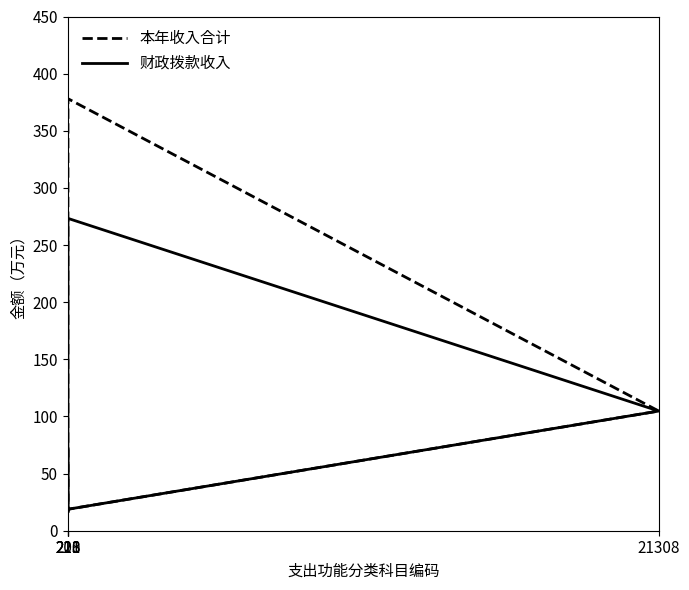

The 财政拨款收入 series shows 113.8 at 213. True or false?

False